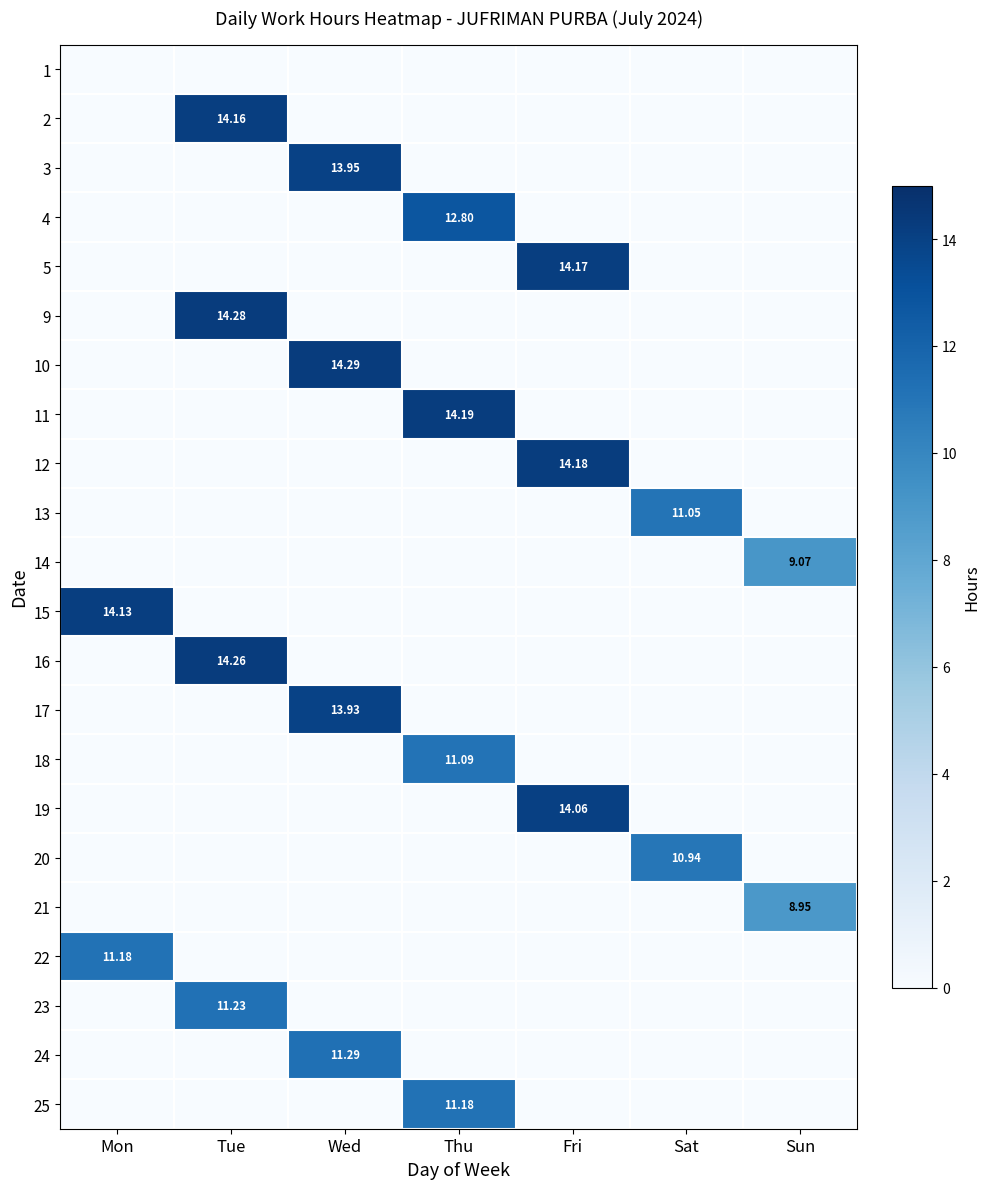

At which label is 20 closest to 5?

Mon